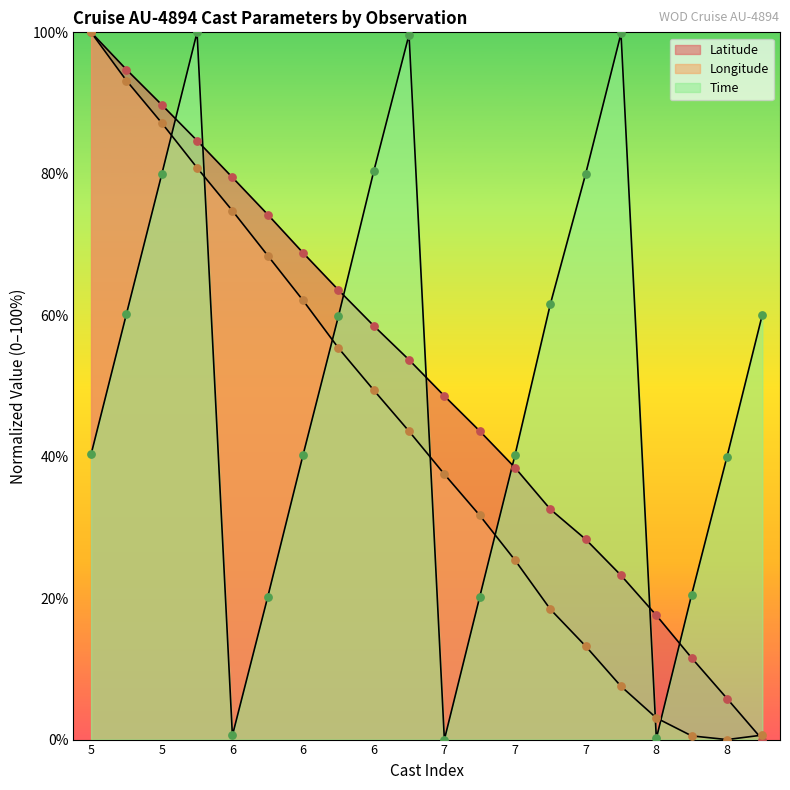

Which series contains the highest Y value?

Latitude